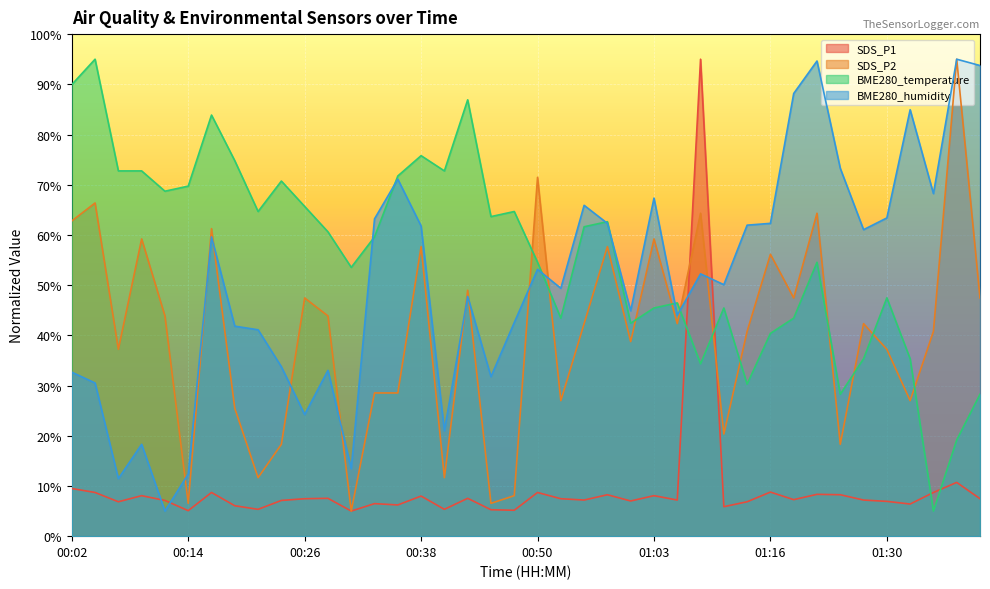

What is the total value across all series at 01:32?

153.7